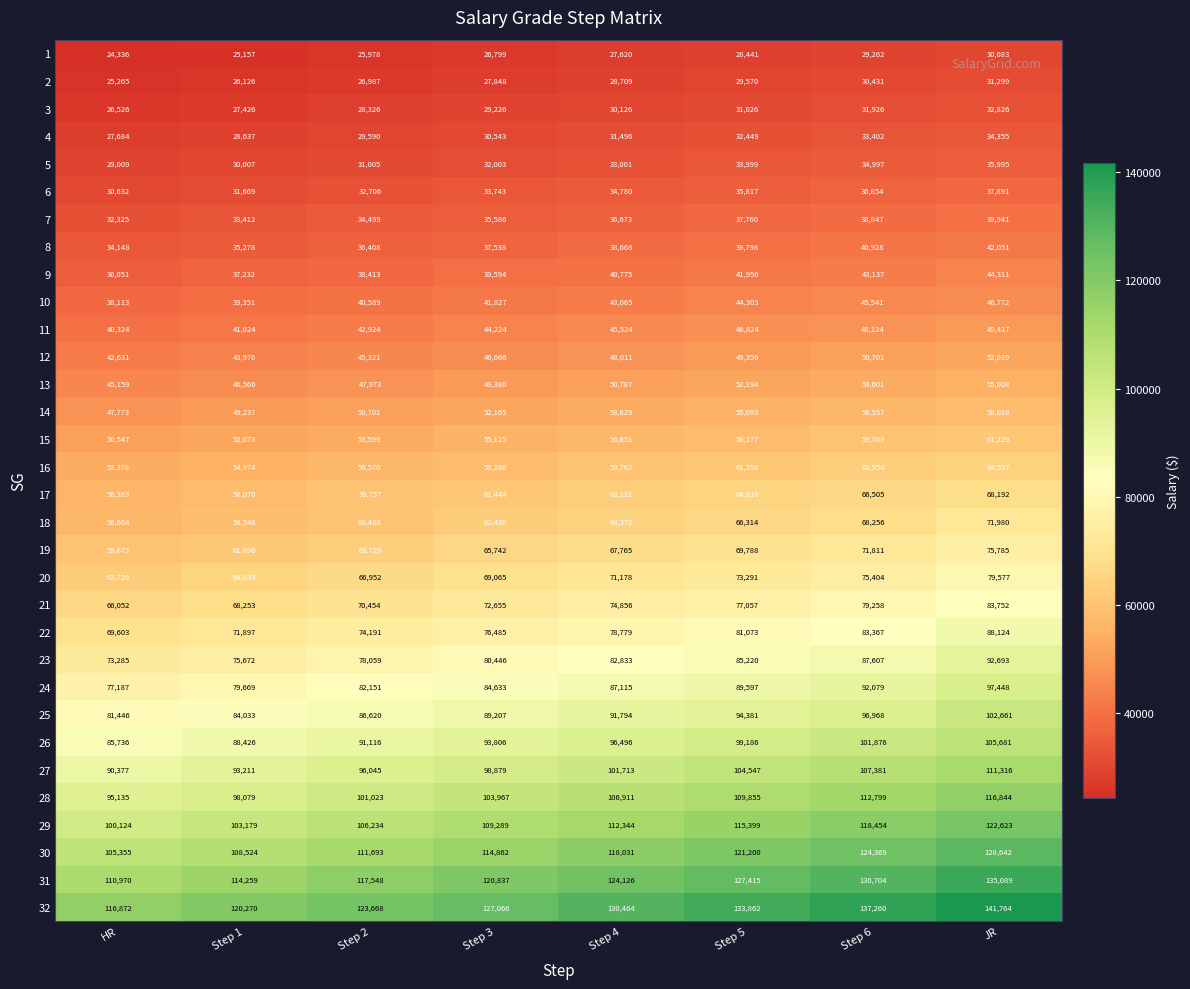

How many 21 values are between 70454 and 79258?

5